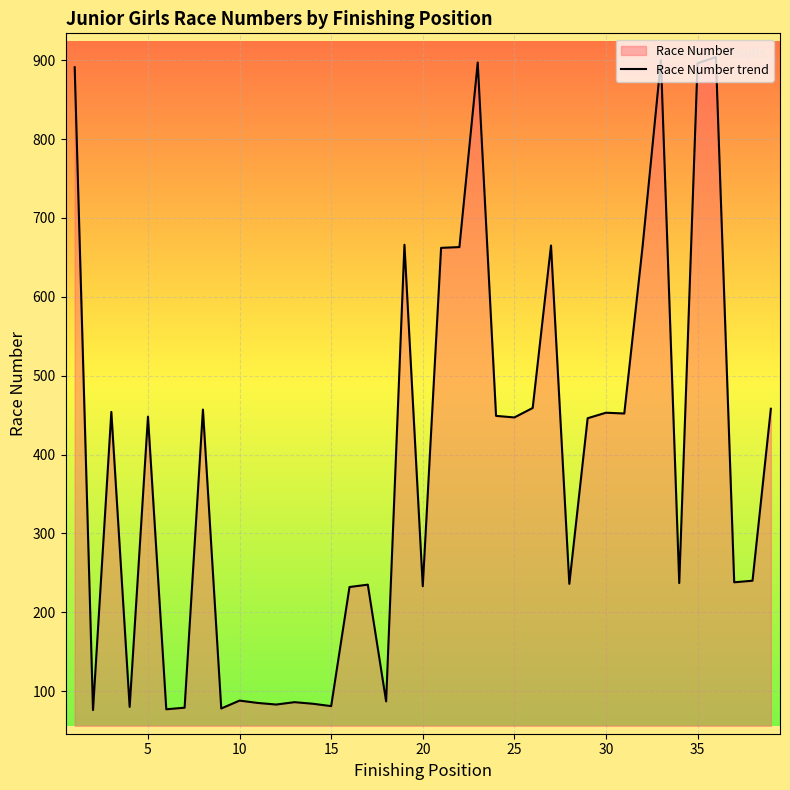

What is the greatest value displayed?

904